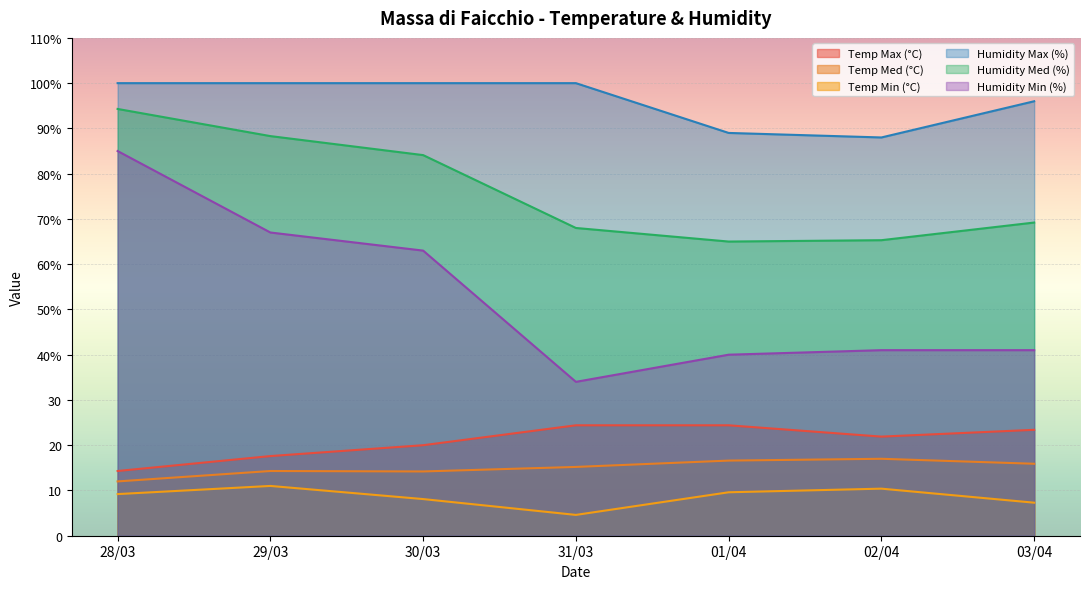

What is the difference between the Temp Med (°C) values at 30/03 and 02/04?

2.8